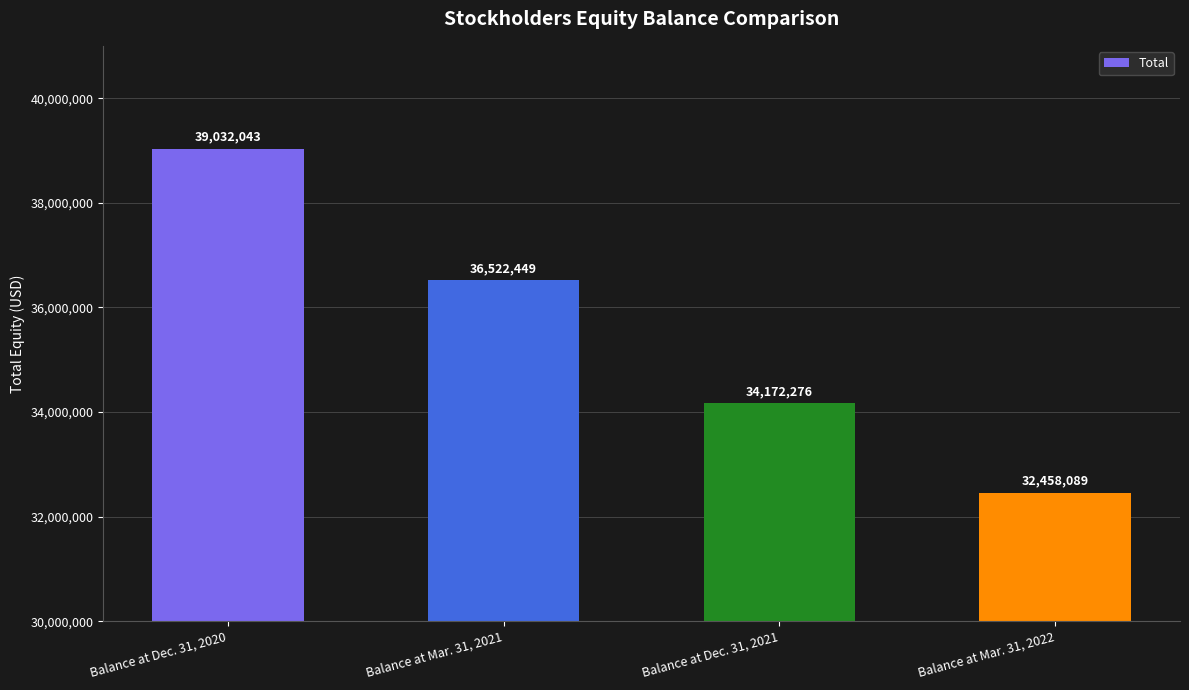

Are the bars horizontal?

No